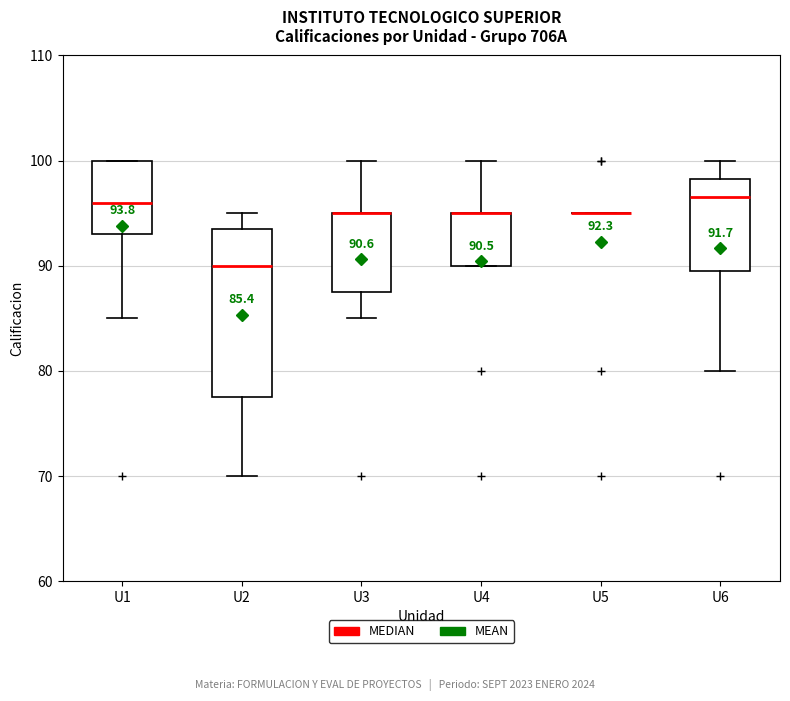

Comparing the boxes themselves (not the whiskers), which one is the tallest?

U2